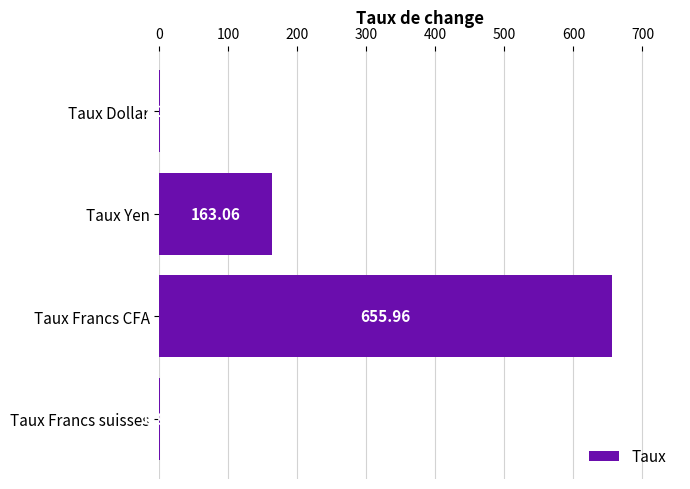

Approximately how many times larger is the value at Taux Francs CFA compared to Taux Dollar?

575.4